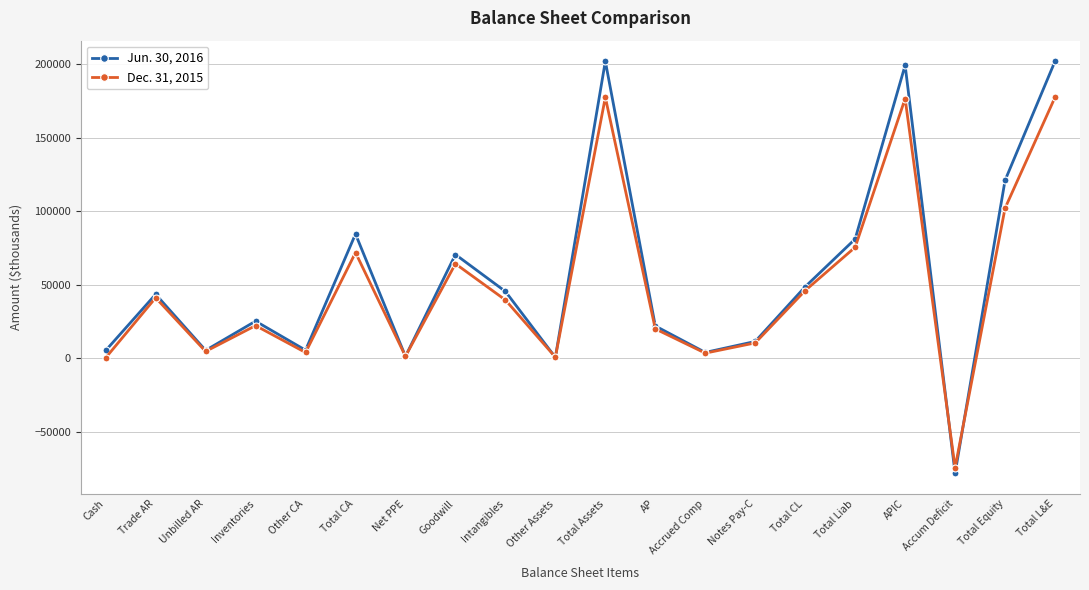

What is the sum of the Dec. 31, 2015 values at Unbilled AR and AP?

24467